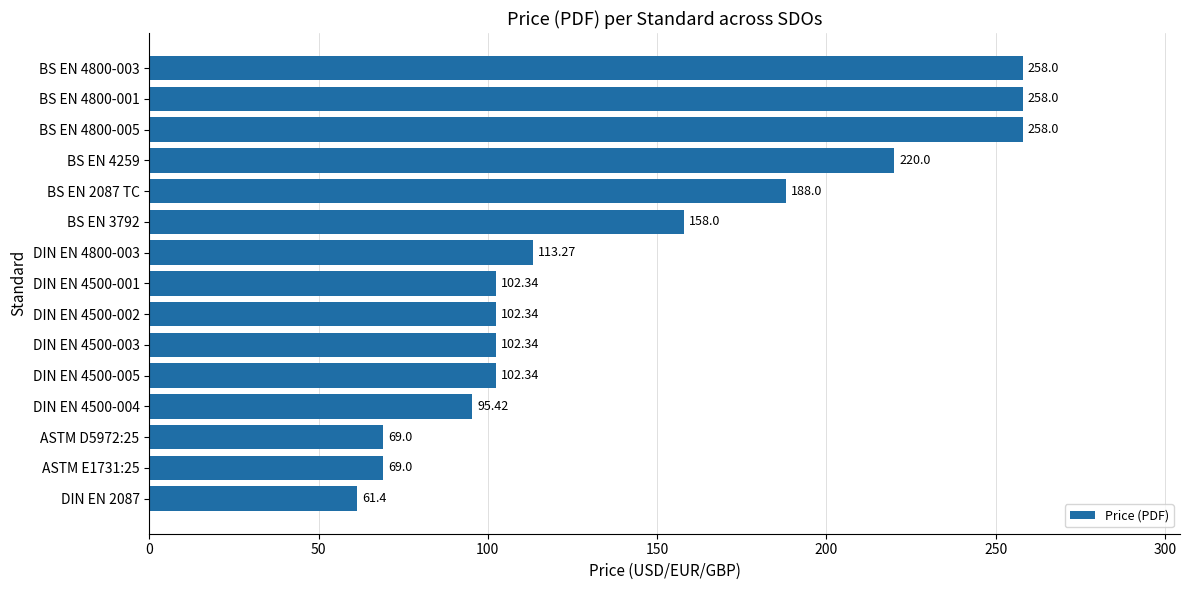

What is the sum of the values at BS EN 4259 and ASTM D5972:25?

289.0